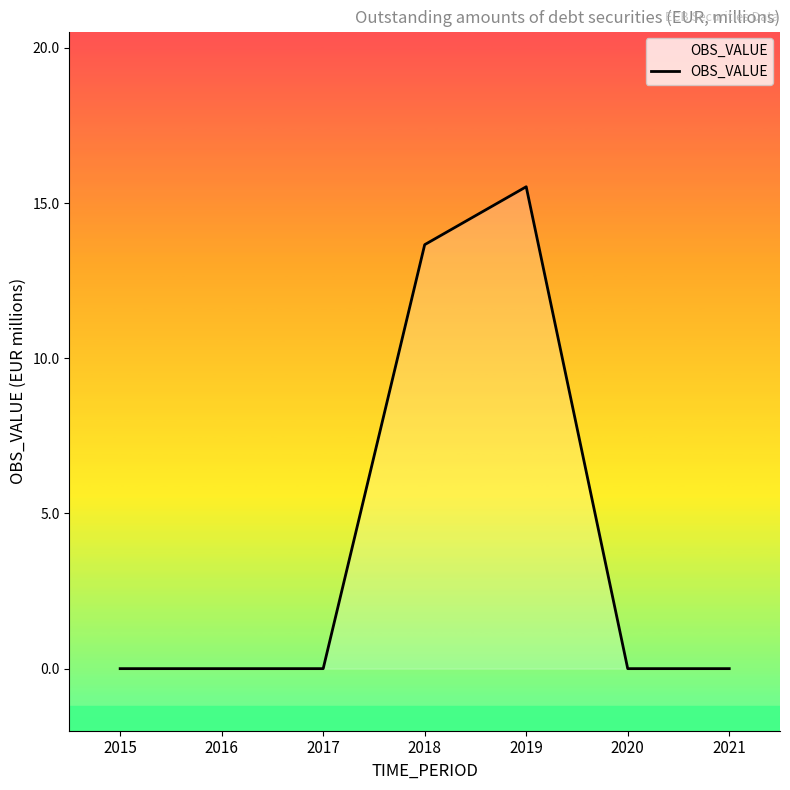

Does the chart display data point markers on the line(s)?

No